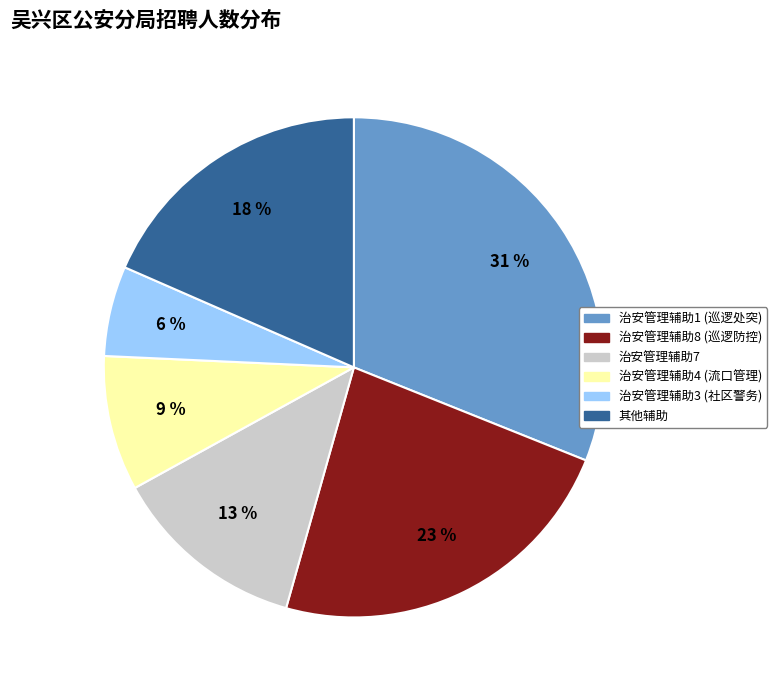

Is there any slice that represents more than half of the pie?

No